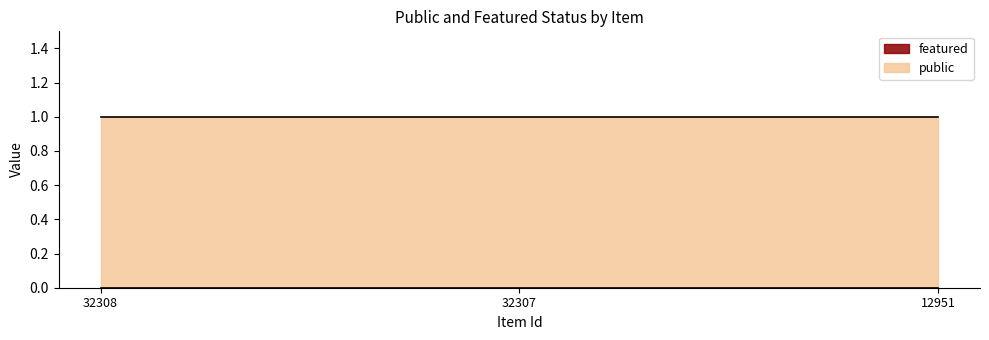

Reading right to left, list all the values displayed in this chart.

public: 12951=1	32307=1	32308=1
featured: 12951=0	32307=0	32308=0